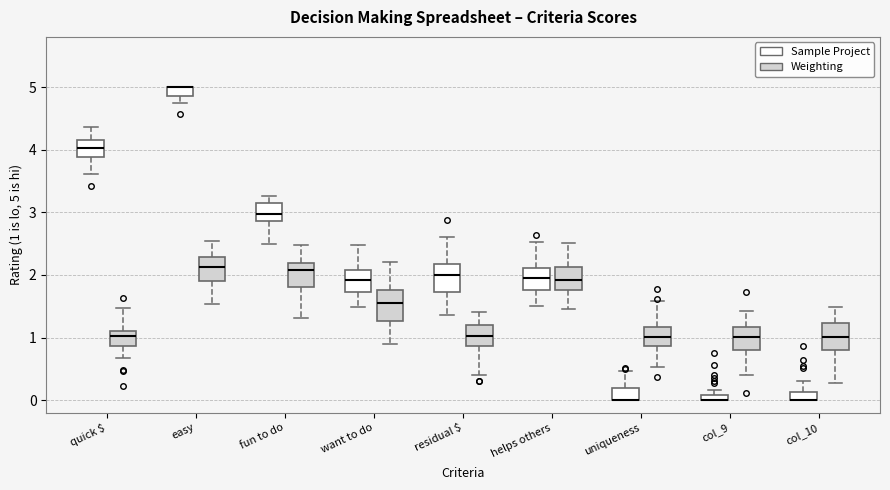

Where does the upper whisker of the box for residual $ (Weighting) end on the y-axis? The values are not printed on the chart, so give them approximately, as read against the axis.

1.4